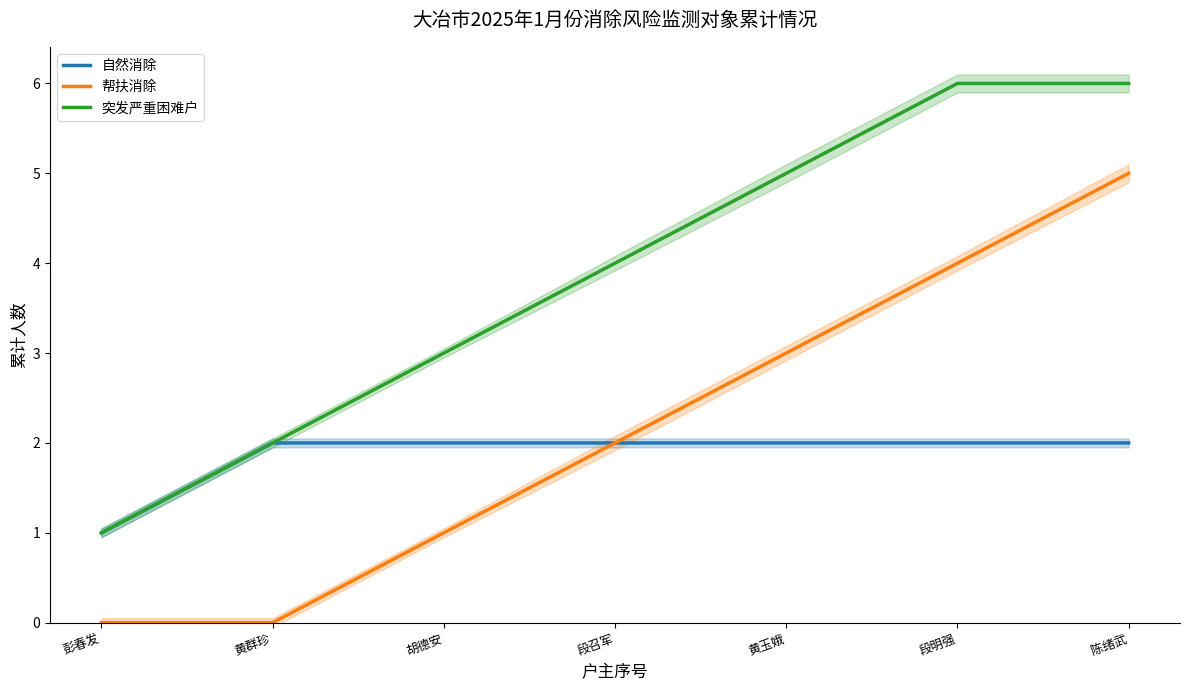

What is the label of the 5th point from the left?

黄玉娥